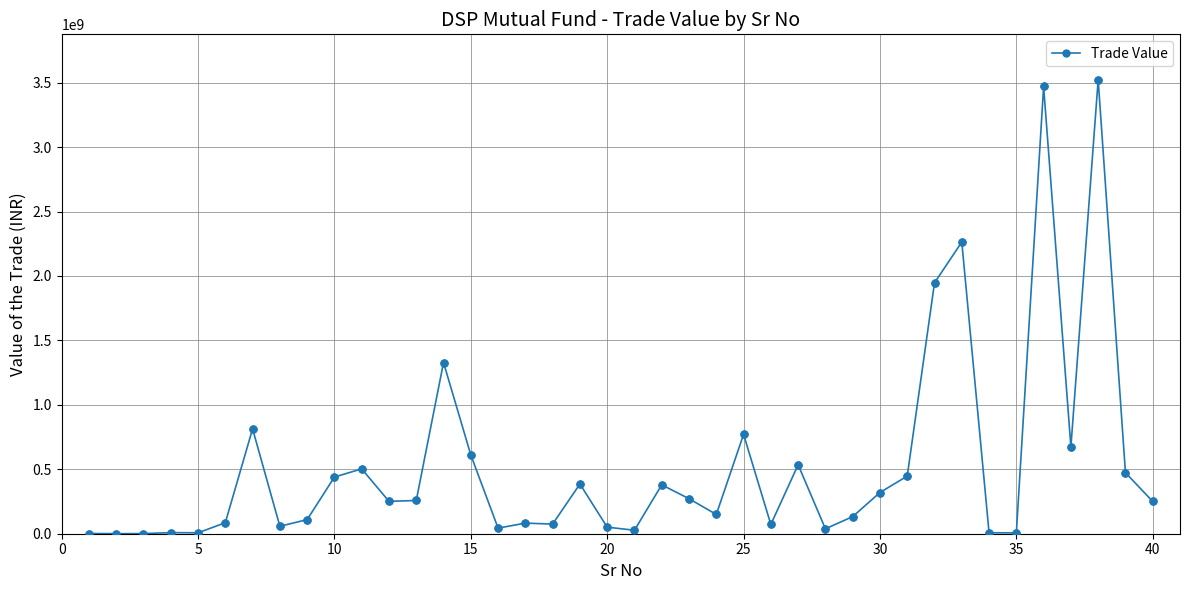

True or false: the data has more than 2 interior local peaks.

True